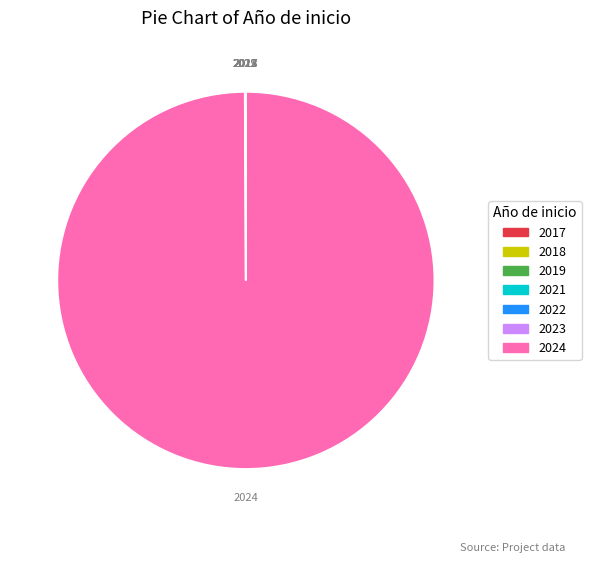

Which slice represents more than half of the pie?

2024